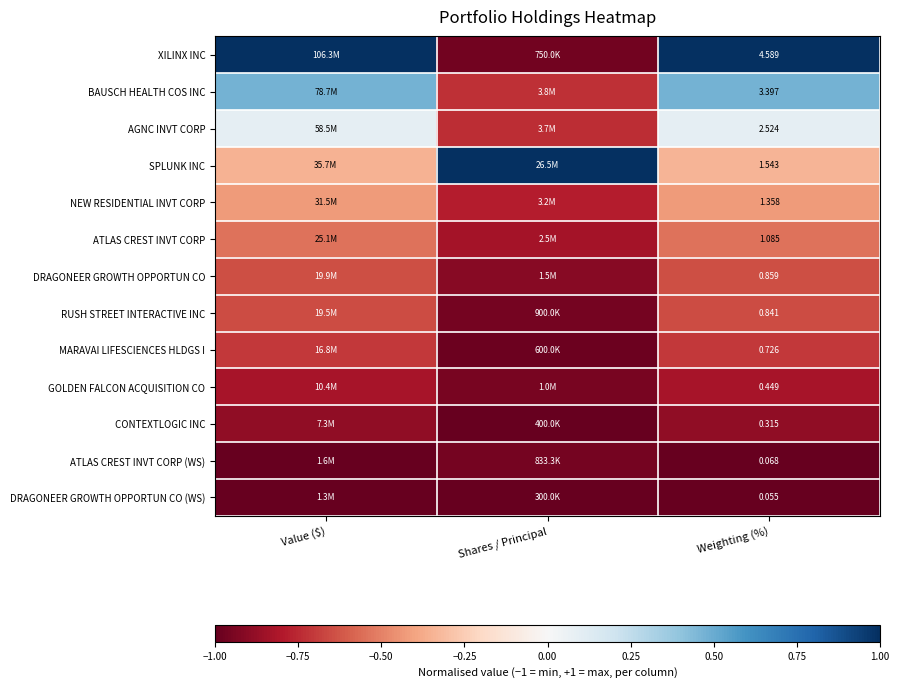

At how many categories does at least one series exceed 0?

3